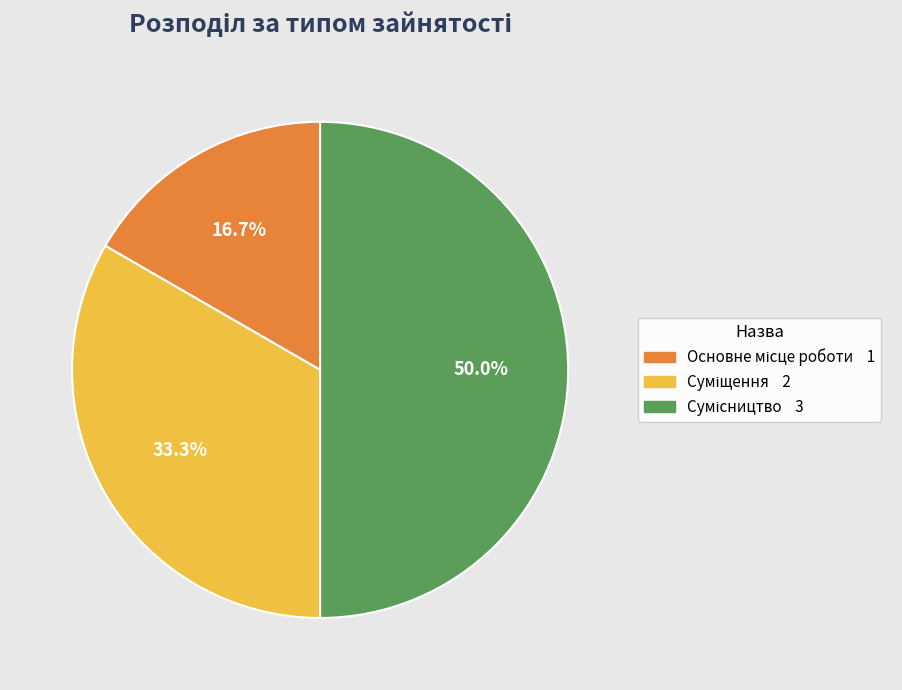

Does any single category account for the majority?

No